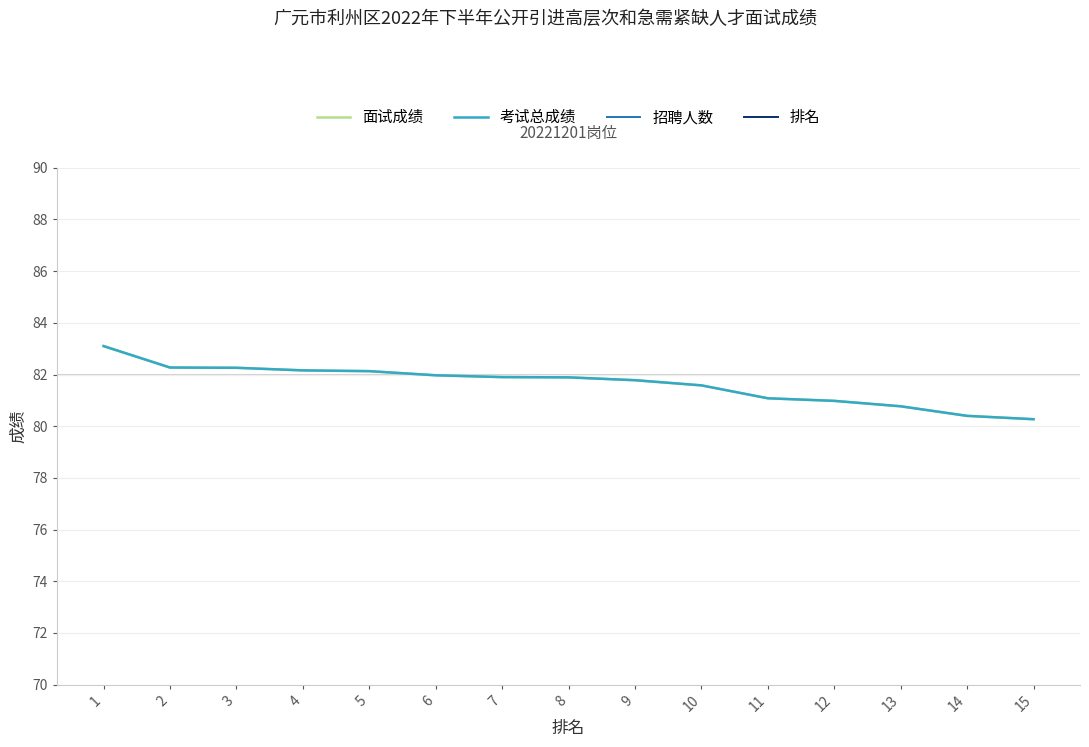

Reading right to left, extract all data points from this chart.

面试成绩: 80.3	80.4	80.8	81.0	81.1	81.6	81.8	81.9	81.9	82.0	82.1	82.2	82.3	82.3	83.1
考试总成绩: 80.3	80.4	80.8	81.0	81.1	81.6	81.8	81.9	81.9	82.0	82.1	82.2	82.3	82.3	83.1
招聘人数: 1.0	1.0	1.0	1.0	1.0	1.0	1.0	1.0	1.0	1.0	1.0	1.0	1.0	1.0	1.0
排名: 15.0	14.0	13.0	12.0	11.0	10.0	9.0	8.0	7.0	6.0	5.0	4.0	3.0	2.0	1.0